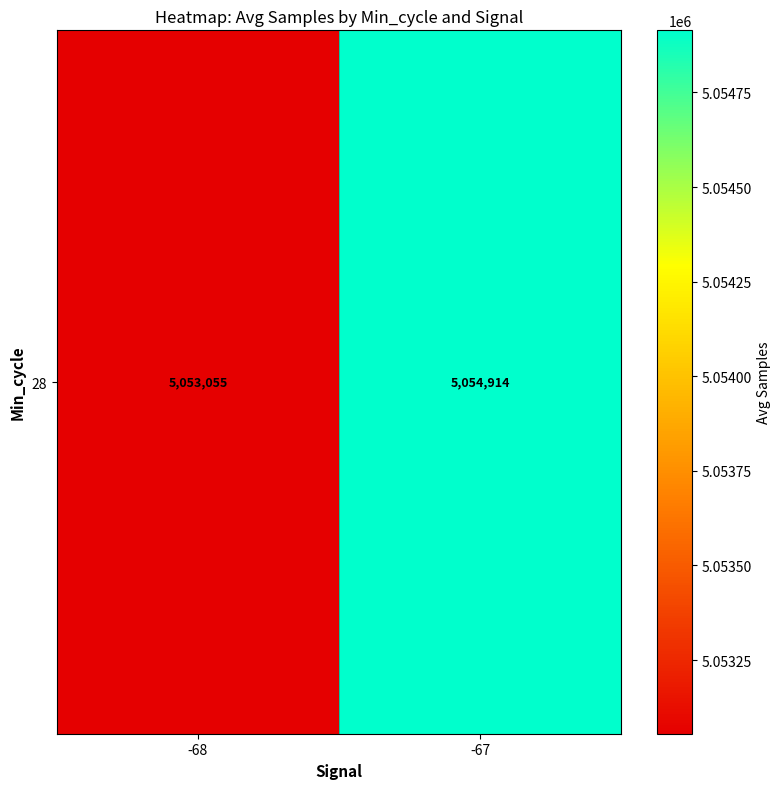

List the labels in order of value, smallest first.

-68, -67